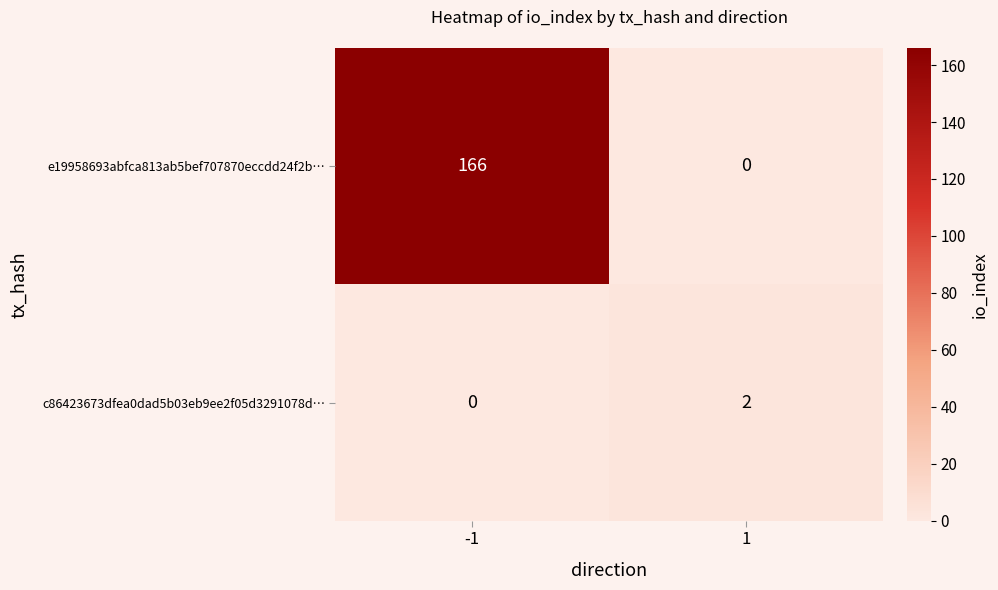

Rank the series by their maximum value, from lowest to highest.

c86423673dfea0dad5b03eb9ee2f05d3291078d…, e19958693abfca813ab5bef707870eccdd24f2b…